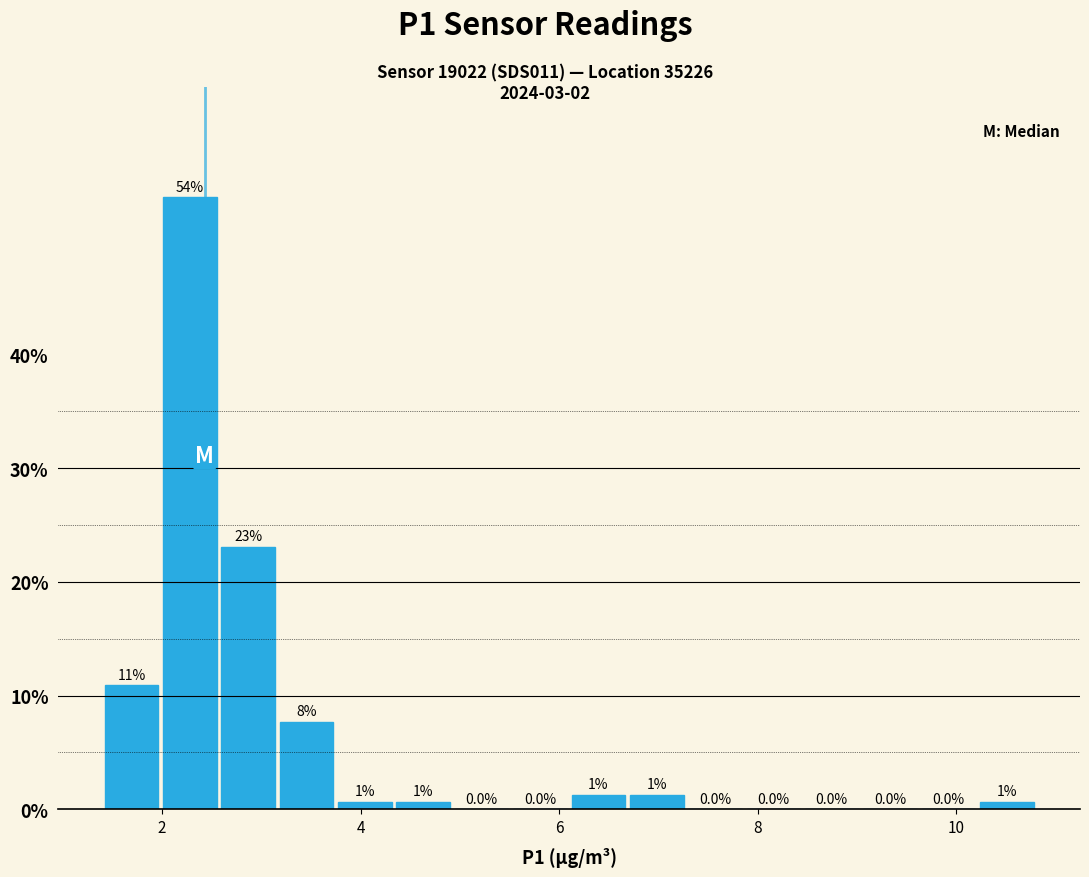

Read against the x-axis, roughly where is the centre of the tallest bar?

2.2